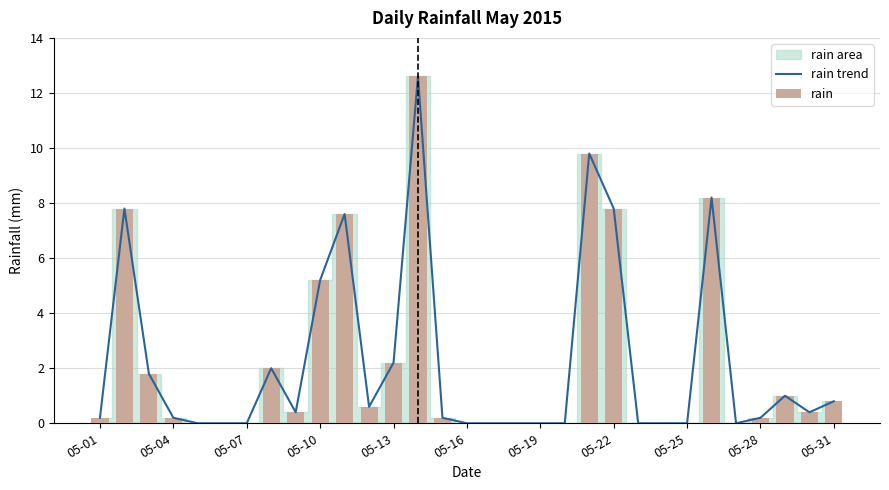

Is the value of rain at 05-31 greater than the value of rain trend at 21?

No